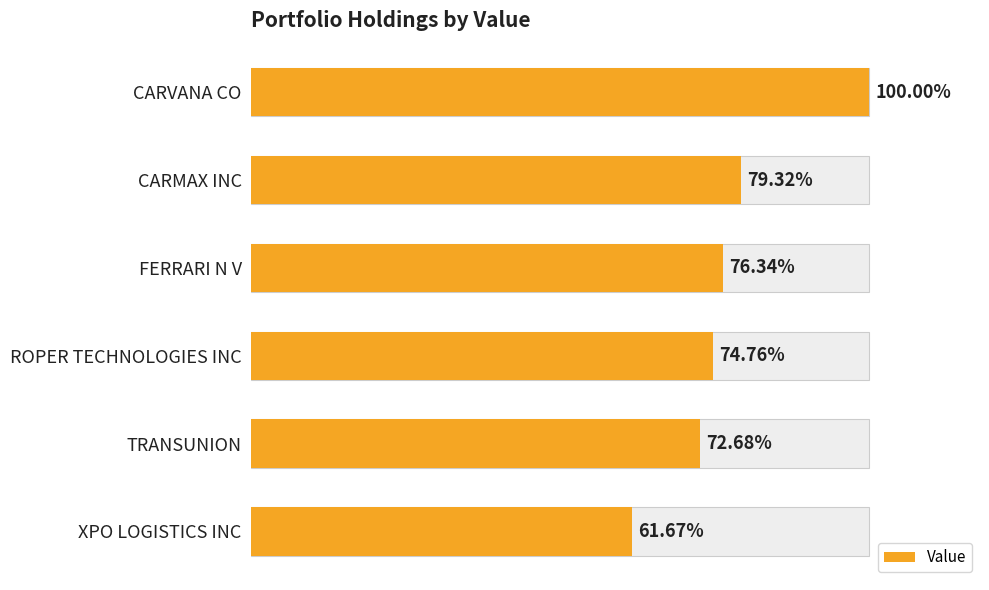

What is the difference between the maximum and second lowest values?

6112000